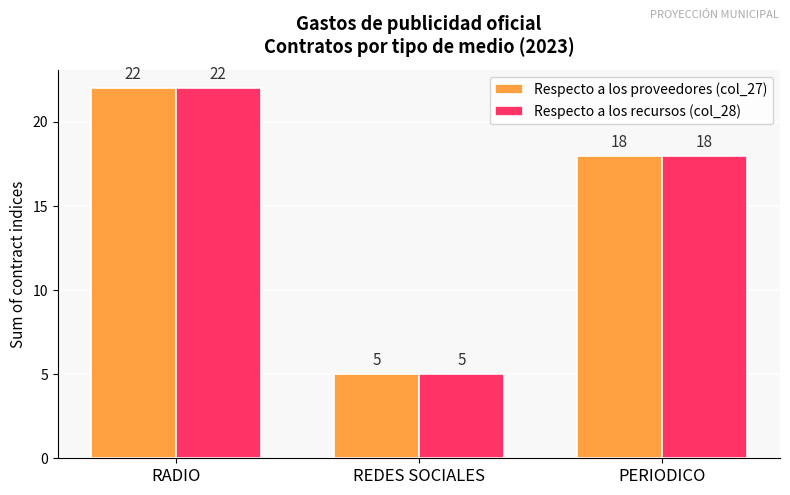

List the labels in order of Respecto a los recursos (col_28) value, largest first.

RADIO, PERIODICO, REDES SOCIALES